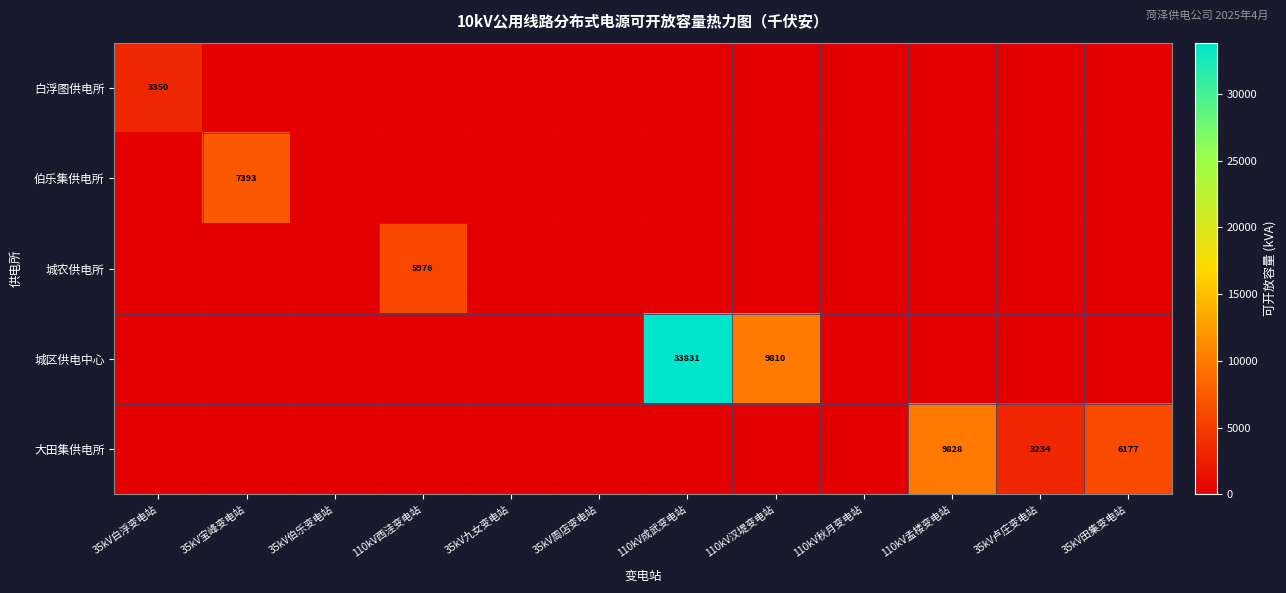

True or false: 伯乐集供电所 has a value of 10284 at 35kV宝峰变电站.

False